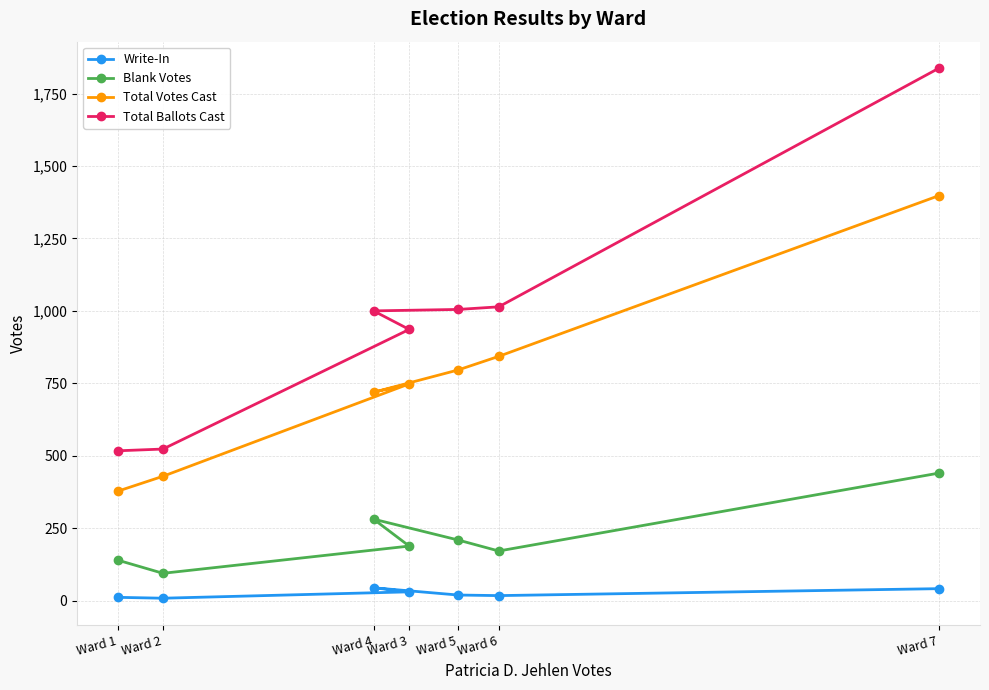

True or false: Total Ballots Cast has a value of 1838 at Ward 7.

True